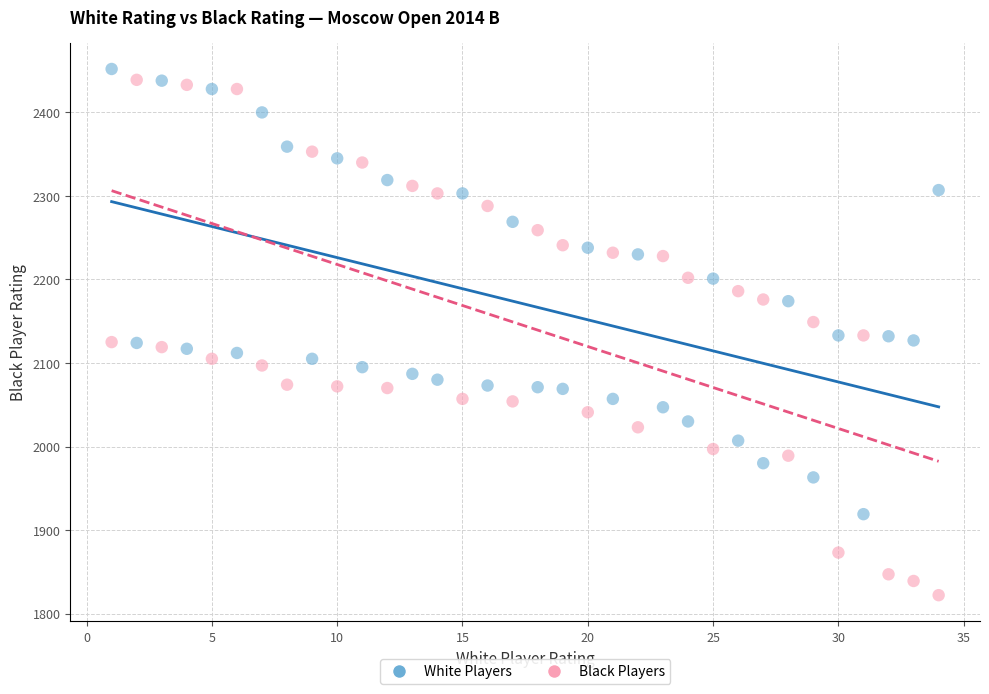

What are all the series names shown in the legend?

White Players, Black Players